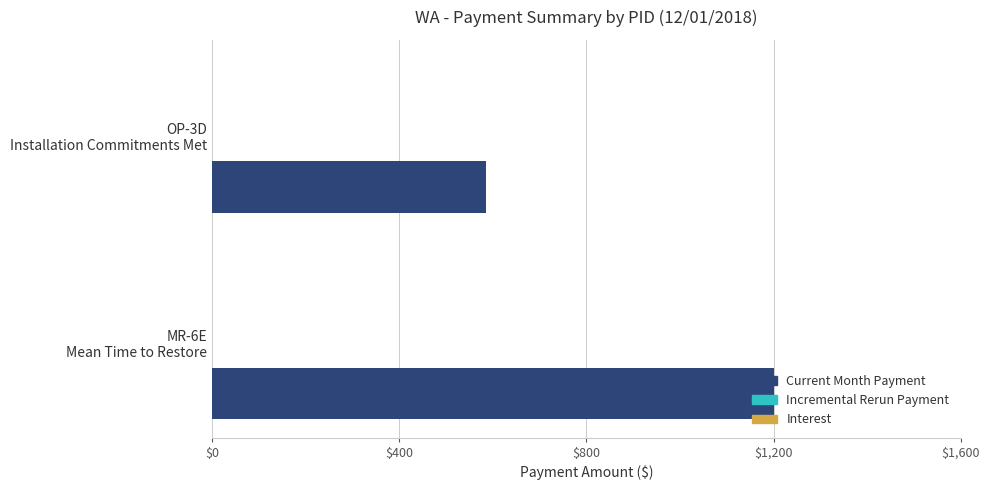

What is the difference between the maximum and minimum values?

615